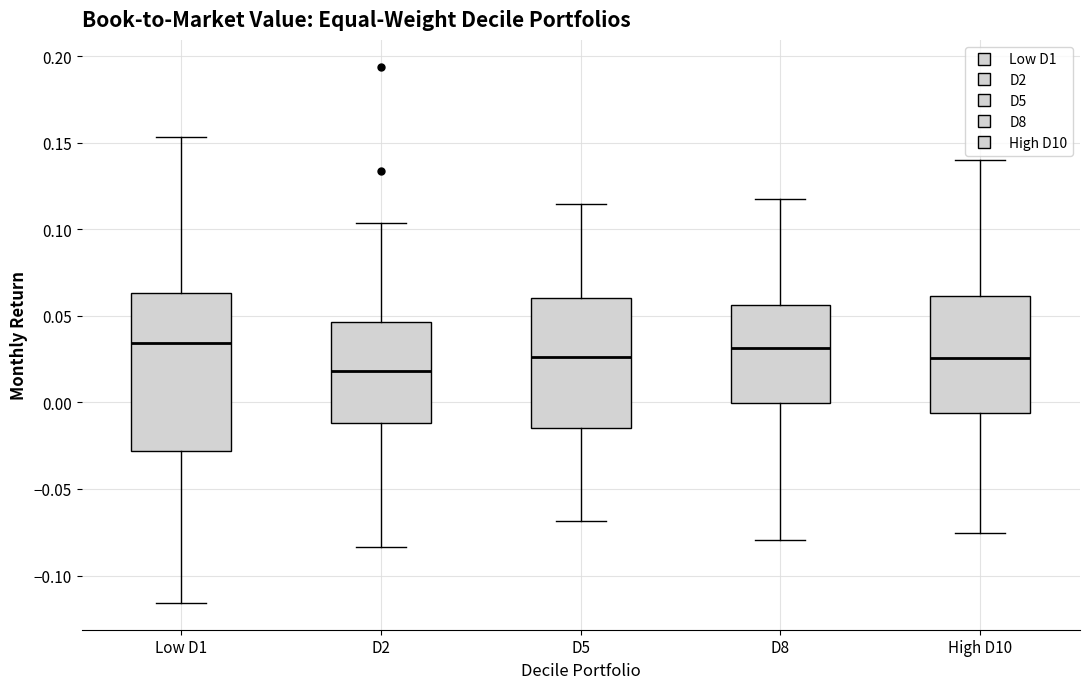

Which box has the lowest median line?

D2